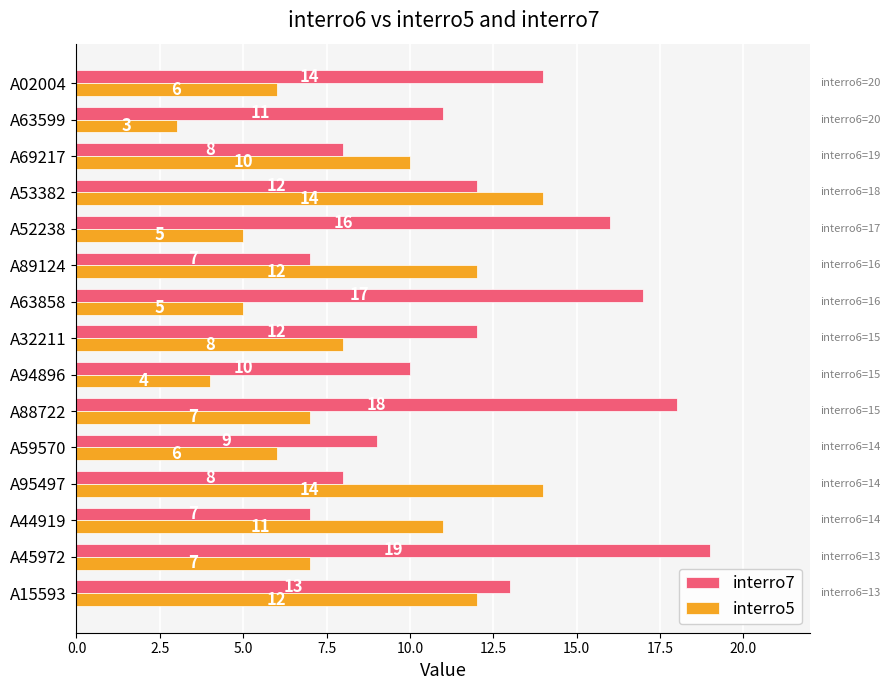

What is the total value across all series at A15593?

25